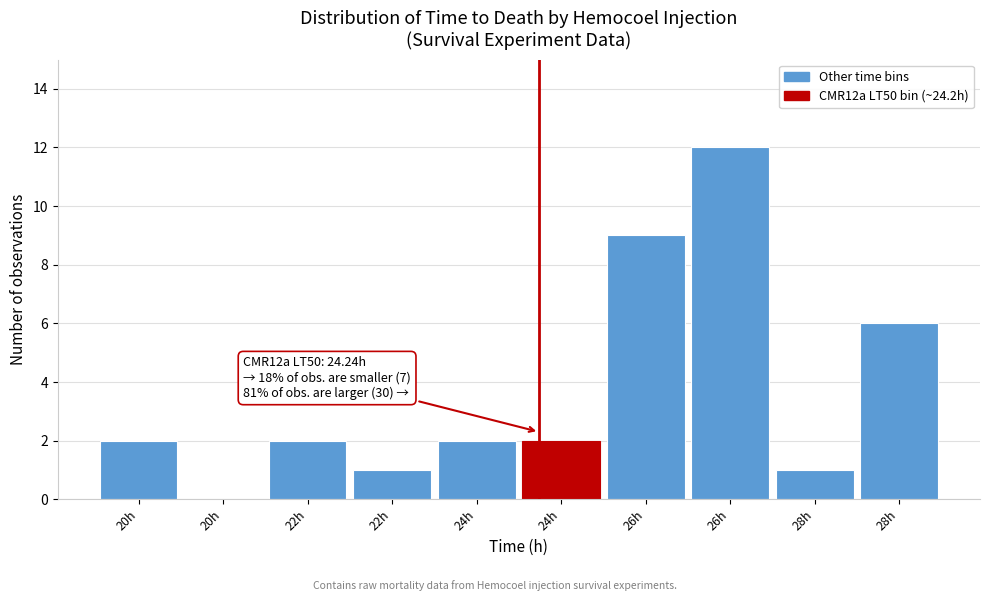

How many categories are shown in the chart?

10